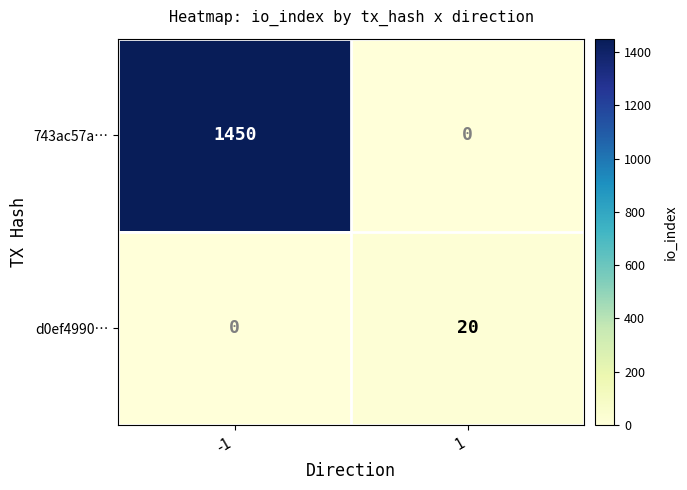

Reading left to right, transcribe all the data shown in this chart.

743ac57a…: 1450	0
d0ef4990…: 0	20